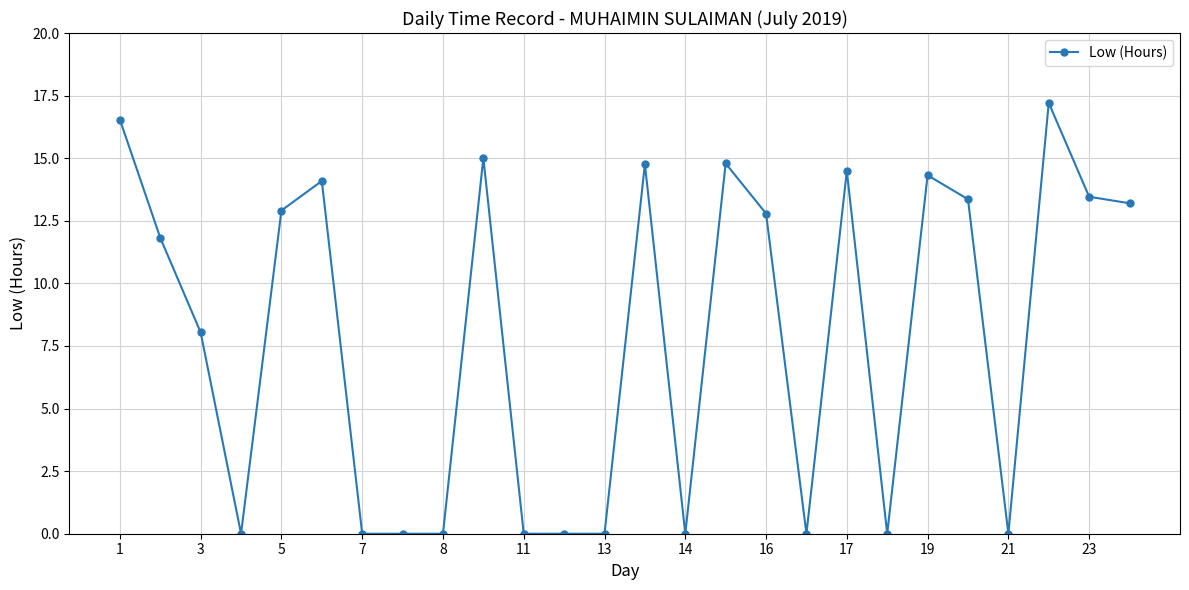

Reading left to right, extract all data points from this chart.

16.5	11.8	8.0	0.0	12.9	14.1	0.0	0.0	0.0	15.0	0.0	0.0	0.0	14.8	0.0	14.8	12.8	0.0	14.5	0.0	14.3	13.4	0.0	17.2	13.5	13.2